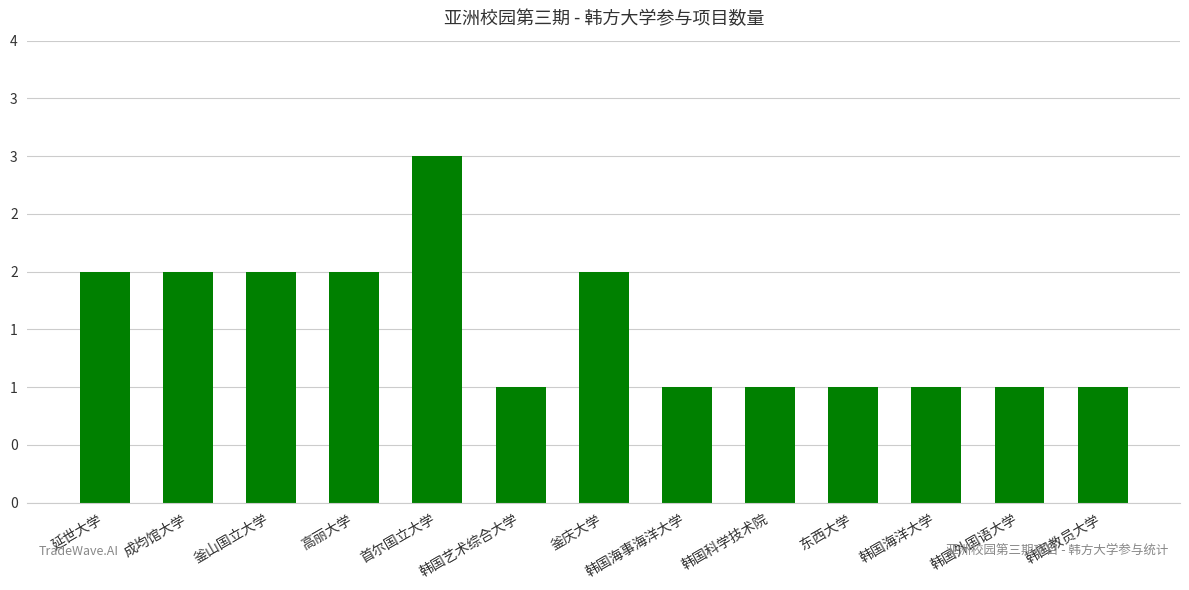

What is the difference between the maximum and minimum values?

2